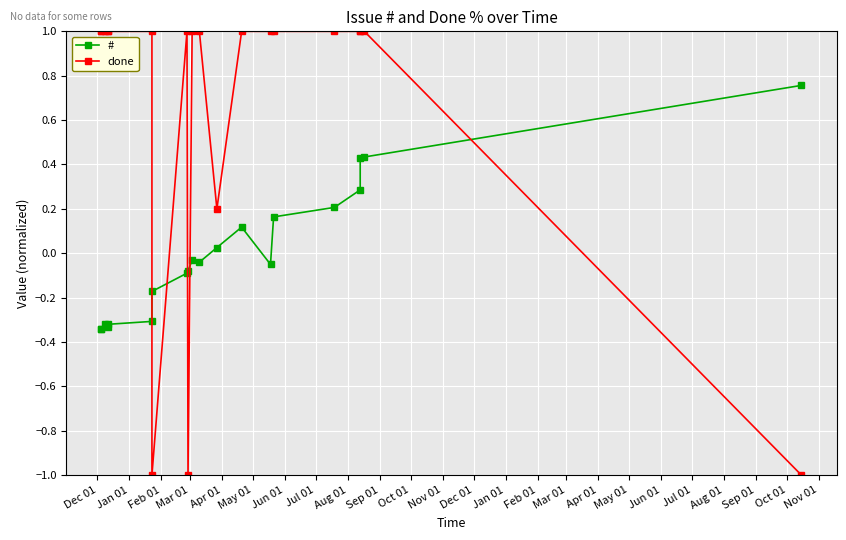

How many lines are shown in the chart?

2